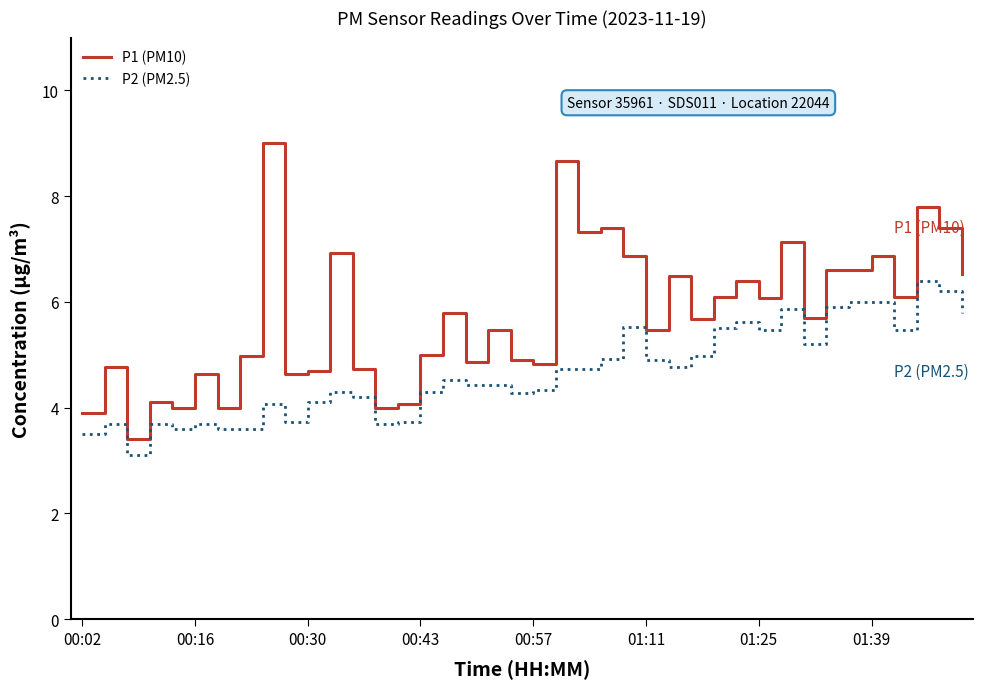

Rank the series by their average value, from highest to lowest.

P1 (PM10), P2 (PM2.5)